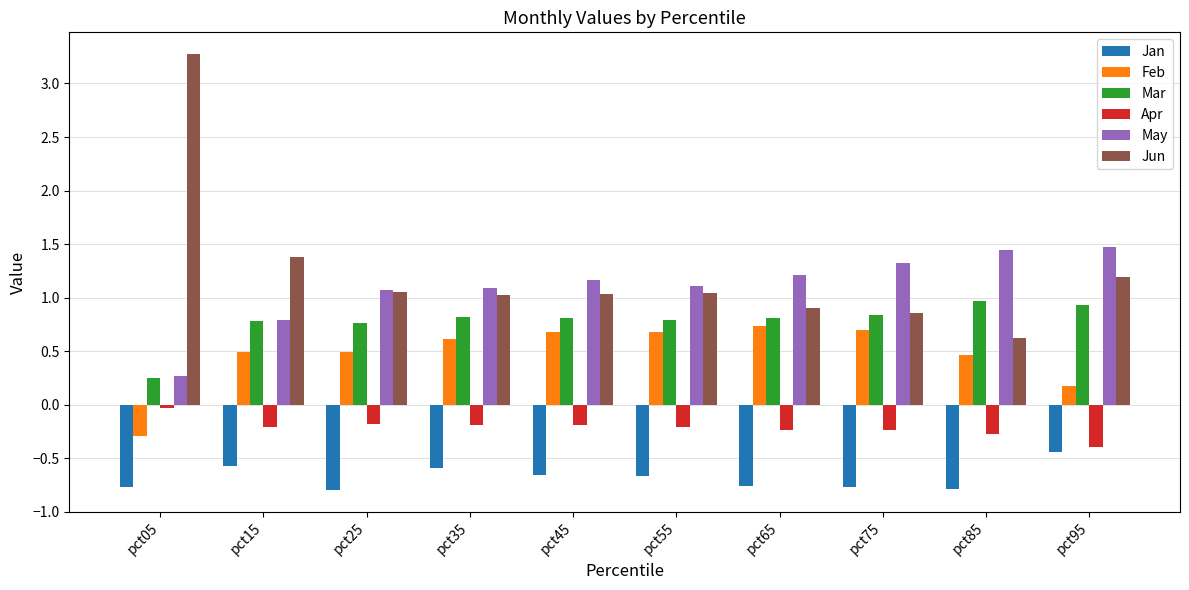

What are all the series names shown in the legend?

Jan, Feb, Mar, Apr, May, Jun